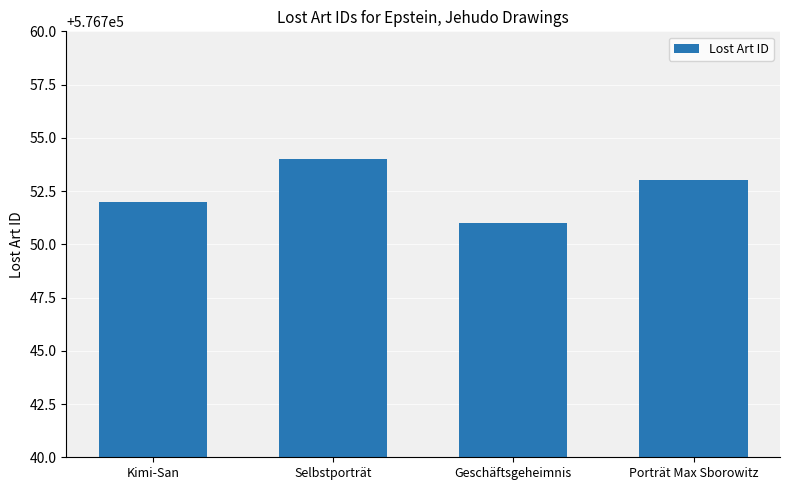

What is the change in value from Kimi-San to Porträt Max Sborowitz?

+1